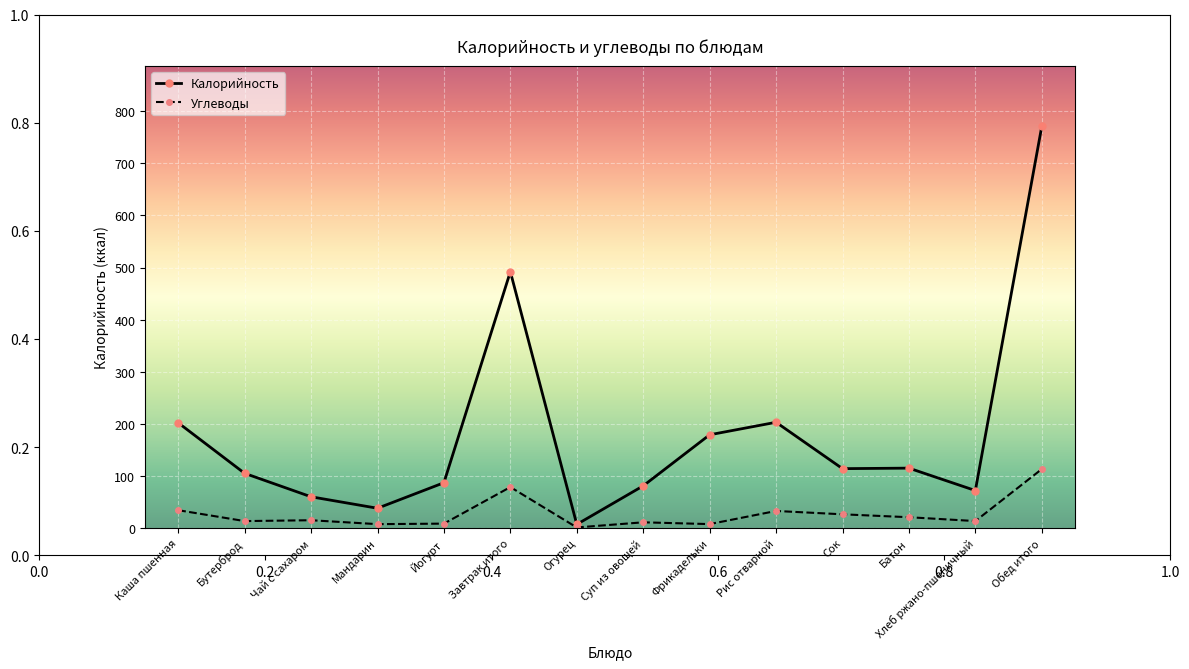

How many series are shown in this chart?

2